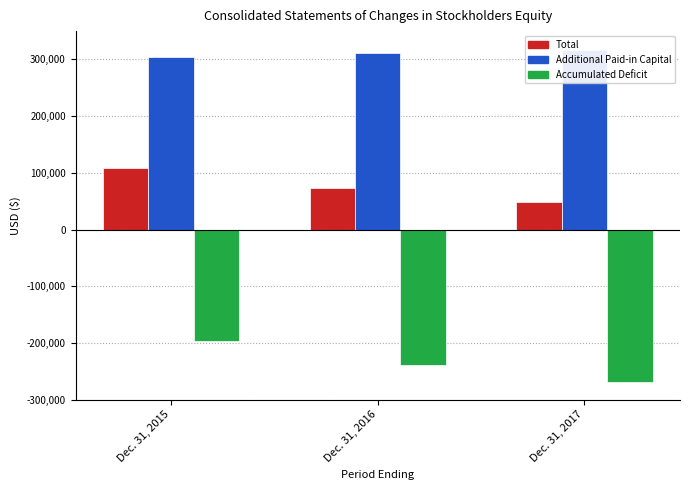

At which category is the sum across all series the highest?

Dec. 31, 2015